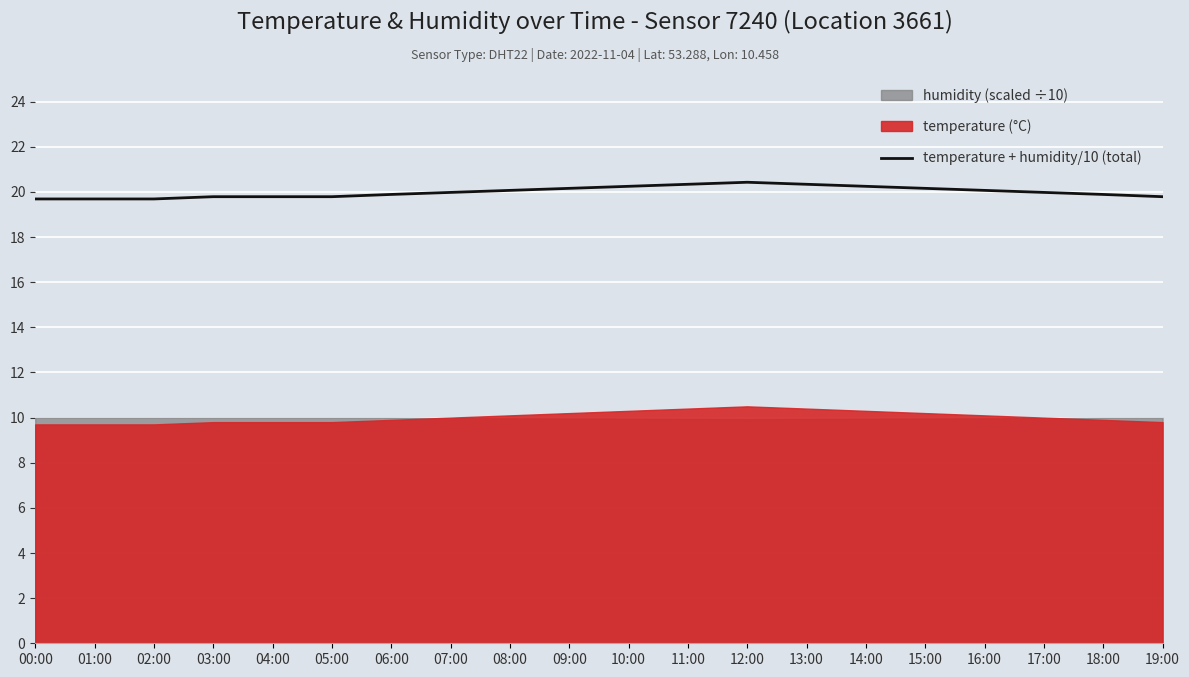

What is the sum of all values?

400.0